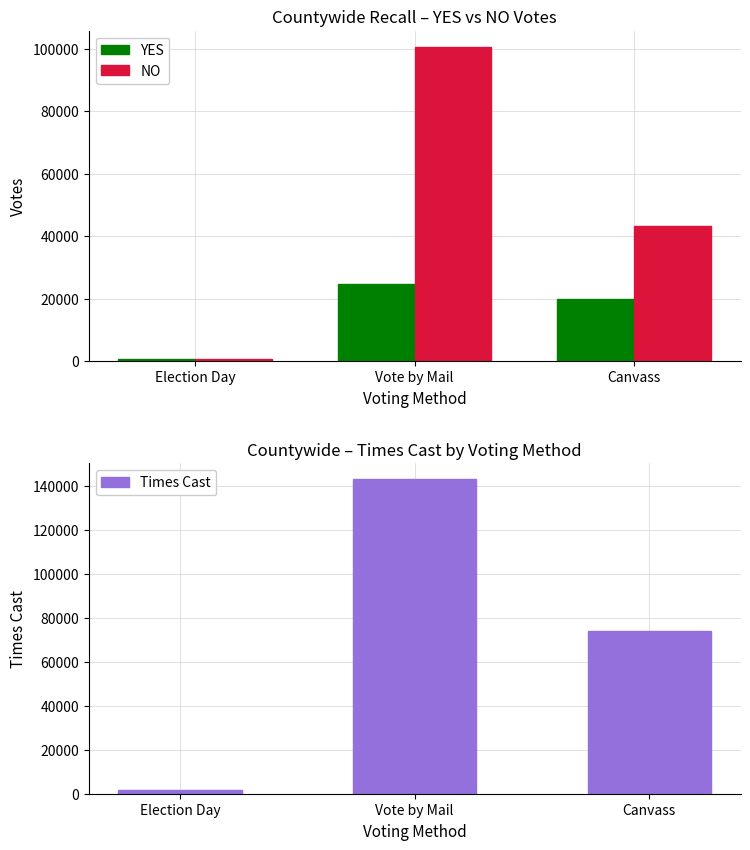

What is the label of the 2nd bar from the right?

Vote by Mail